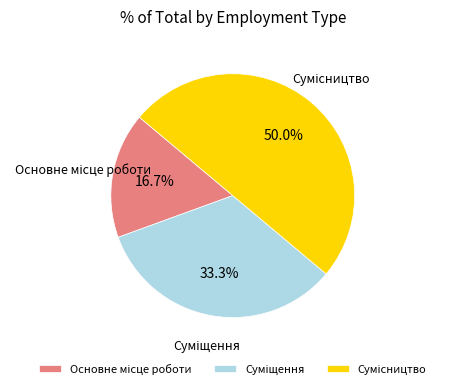

Count the number of slices in the pie.

3